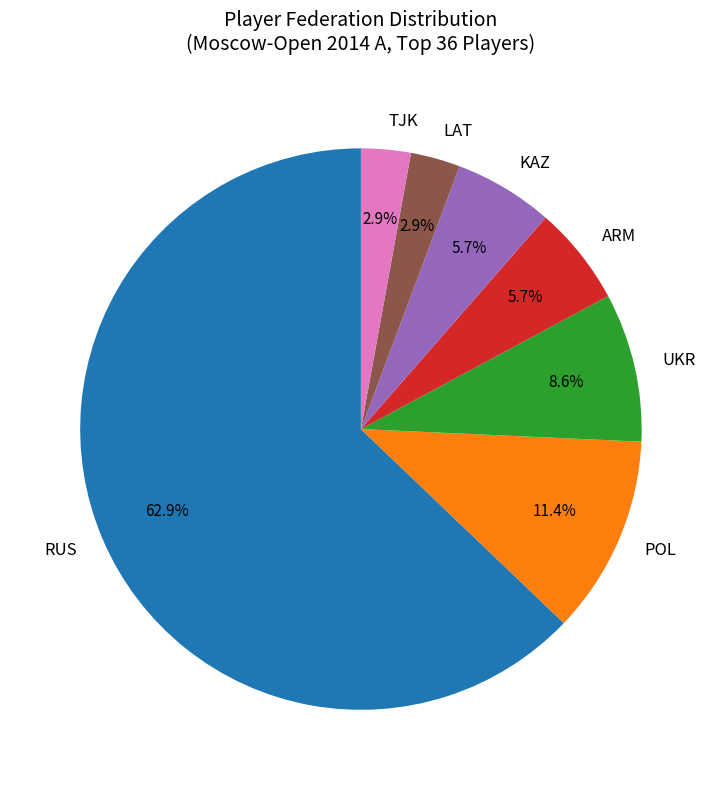

Which slice is the largest?

RUS